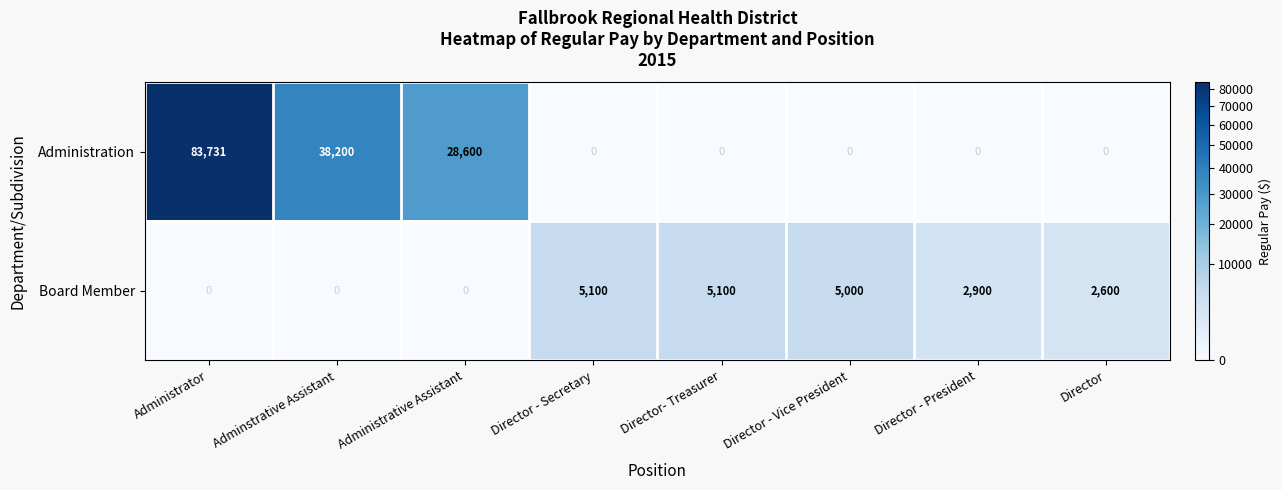

Which category has the highest value across all series?

Administrator